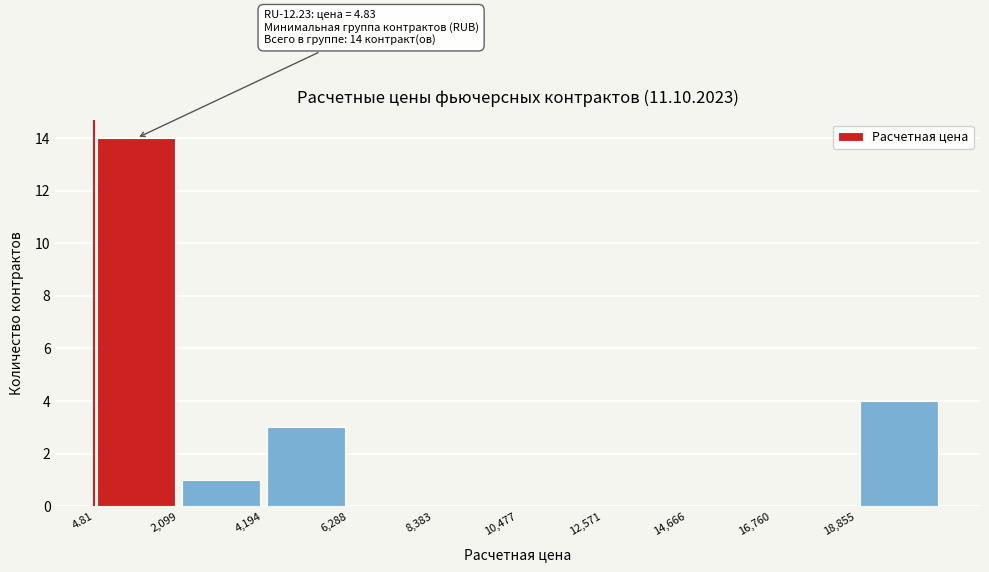

Which range on the x-axis has the tallest bar?

0 to 2000